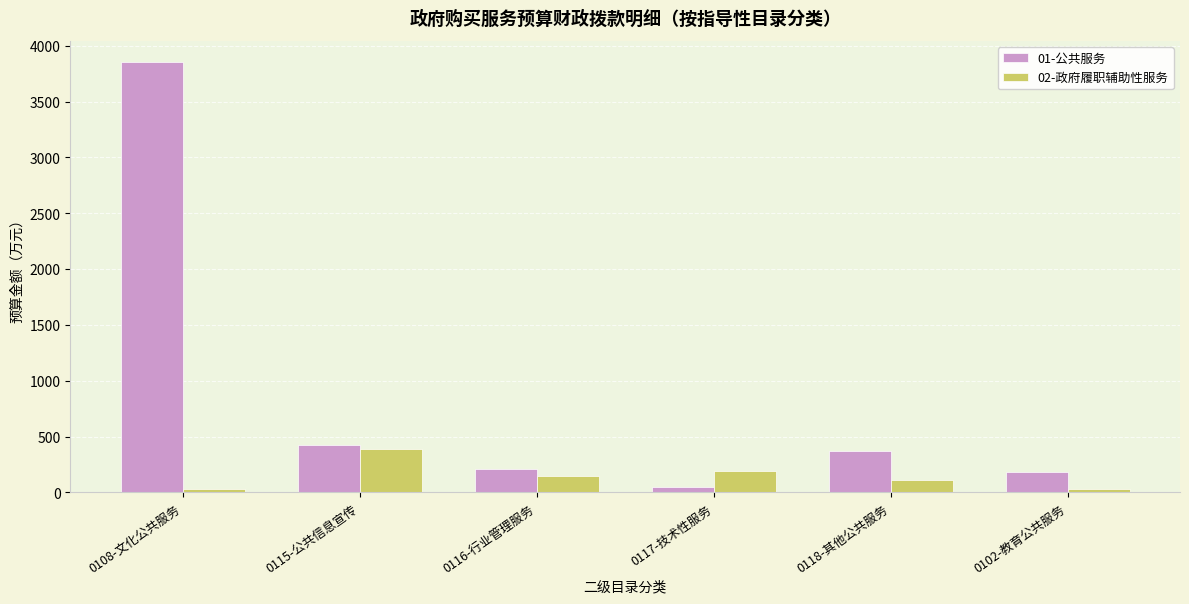

How many data points in 02-政府履职辅助性服务 are less than 150?

3